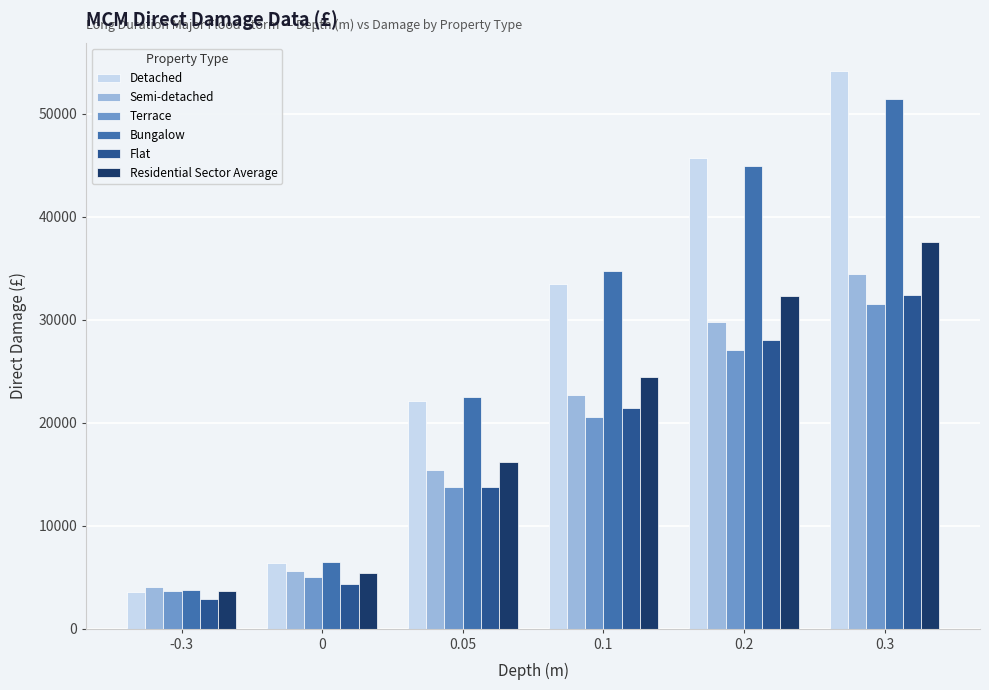

The value of Residential Sector Average at 0.05 is 25131. True or false?

False